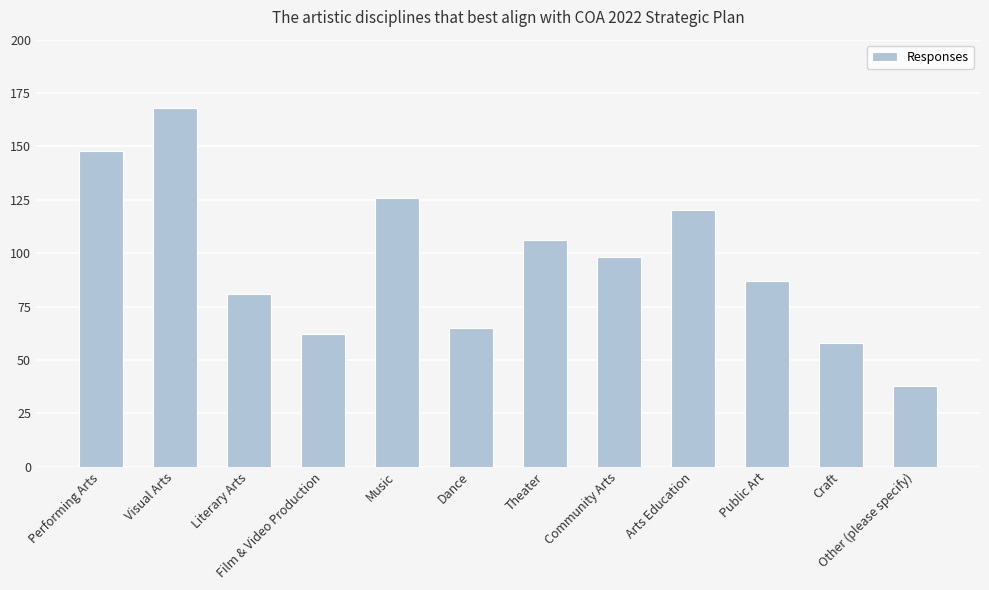

Reading right to left, extract all data points from this chart.

38	58	87	120	98	106	65	126	62	81	168	148